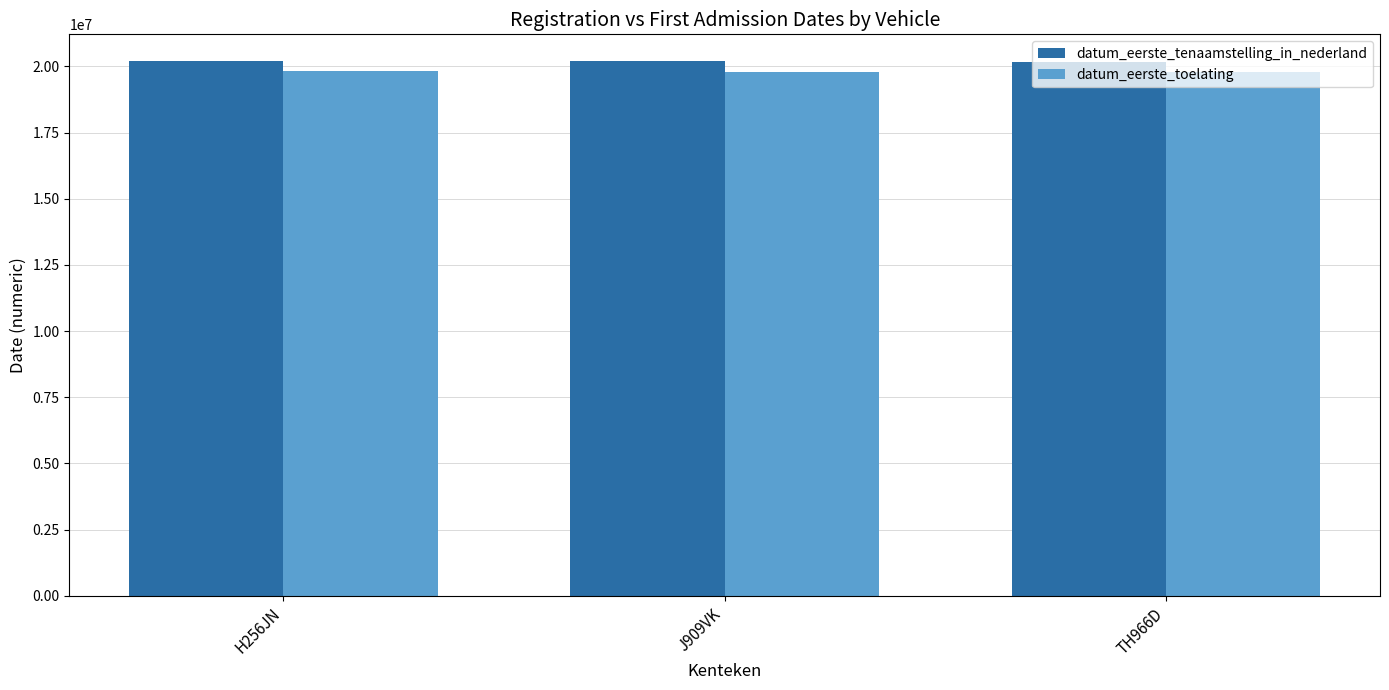

The datum_eerste_toelating series shows 19810721 at H256JN. True or false?

True